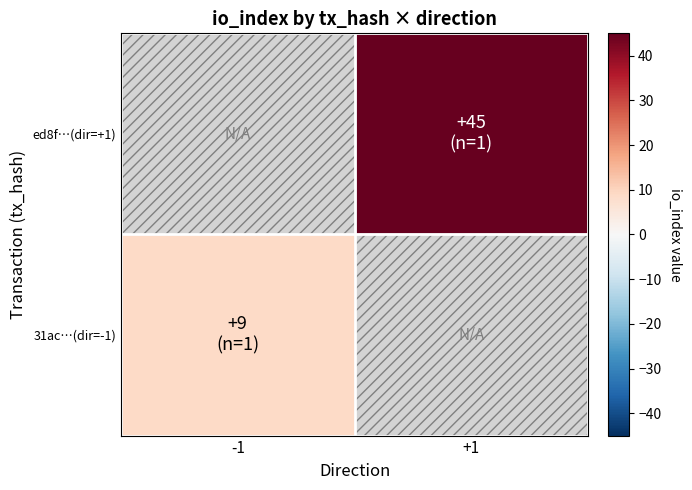

What is the difference between the ed8fd56c8b916fe0b1ec27eb975358bc6bf5030 values at direction and io_index?

44